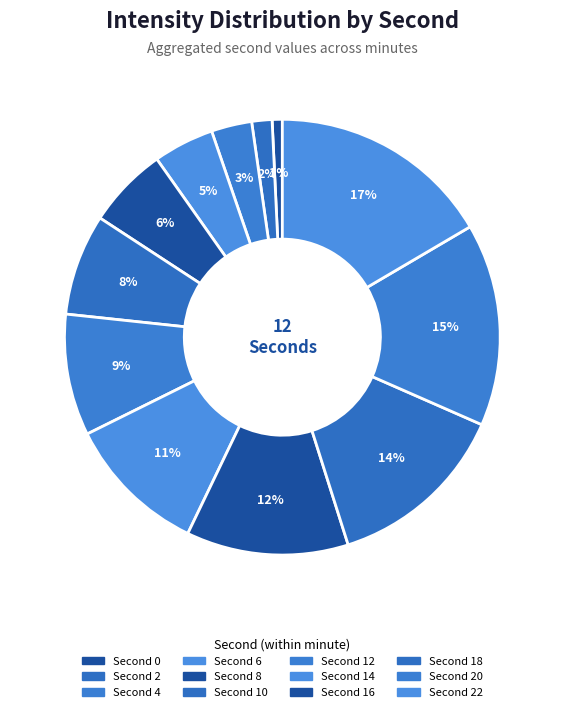

How many segments does this pie chart have?

12